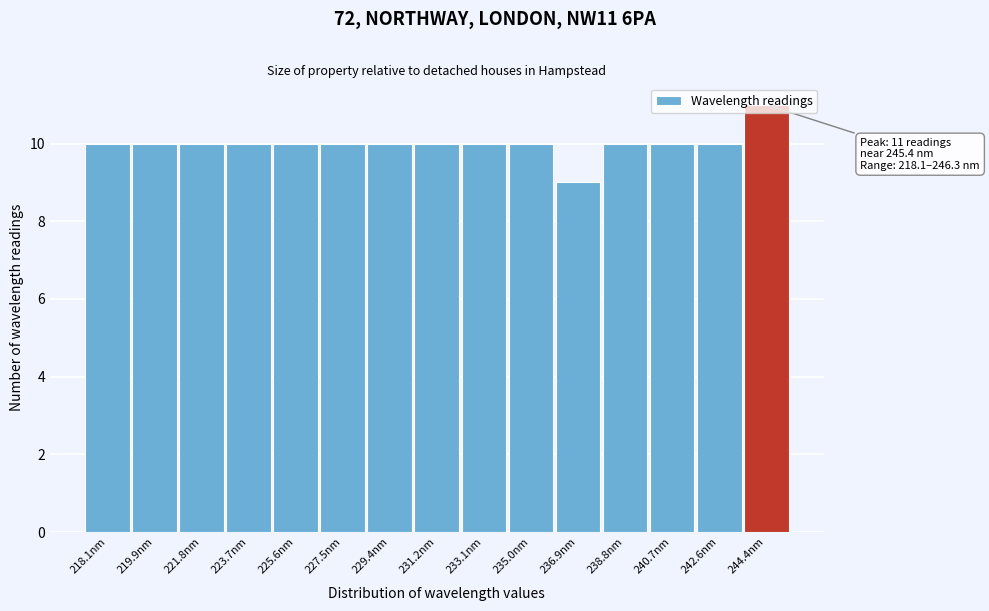

What position from the right is 242.6nm?

2